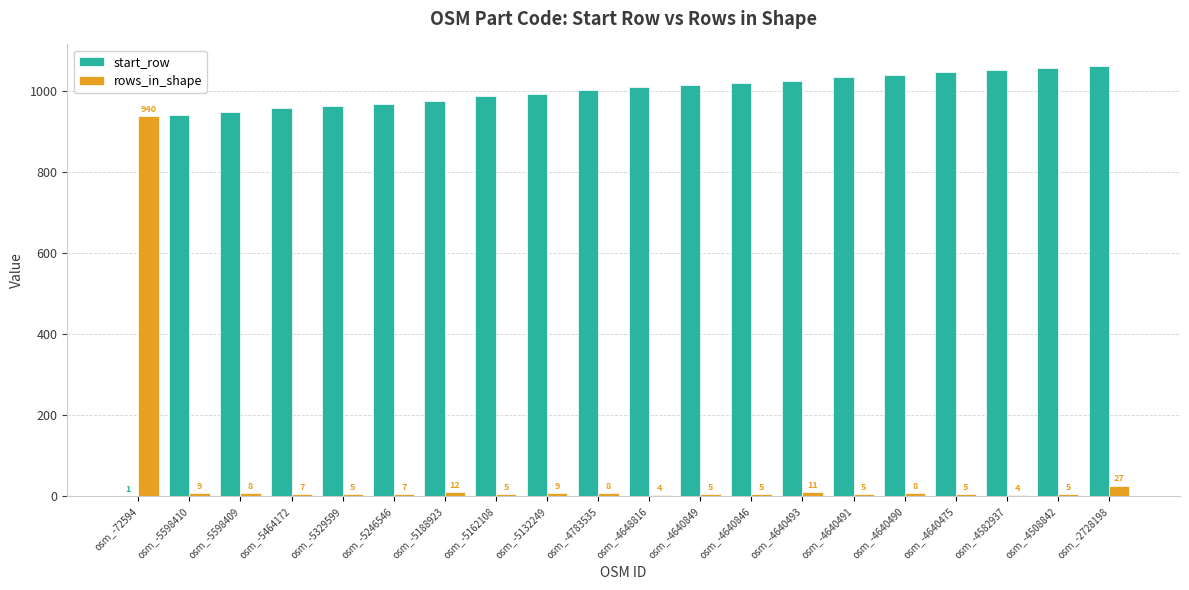

Is it true that start_row equals 1600 at osm_-4648816?

False